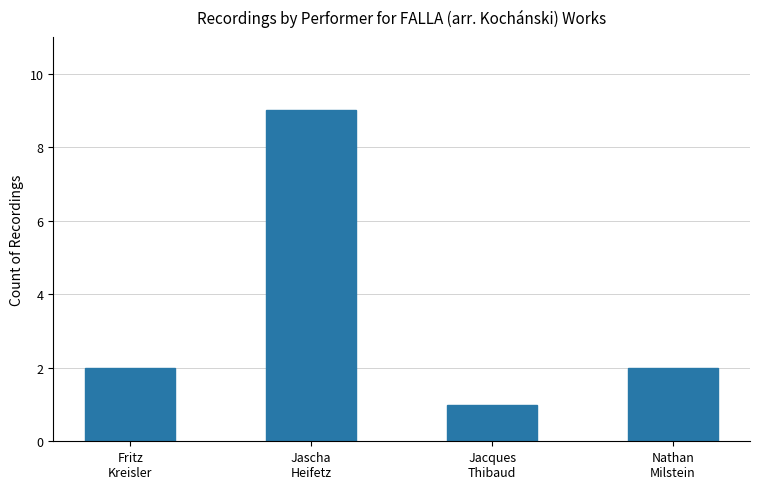

True or false: the data shows 1 at Fritz
Kreisler.

False